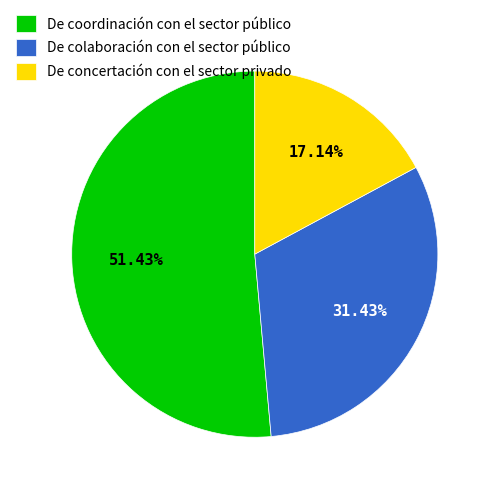

Count the number of slices in the pie.

3